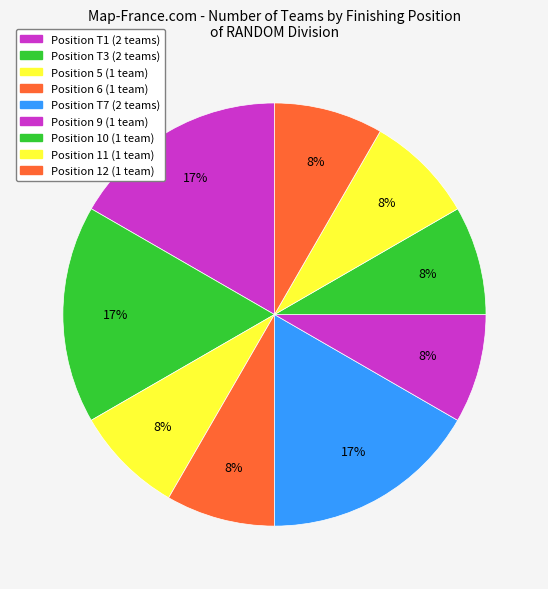

Count the number of slices in the pie.

9